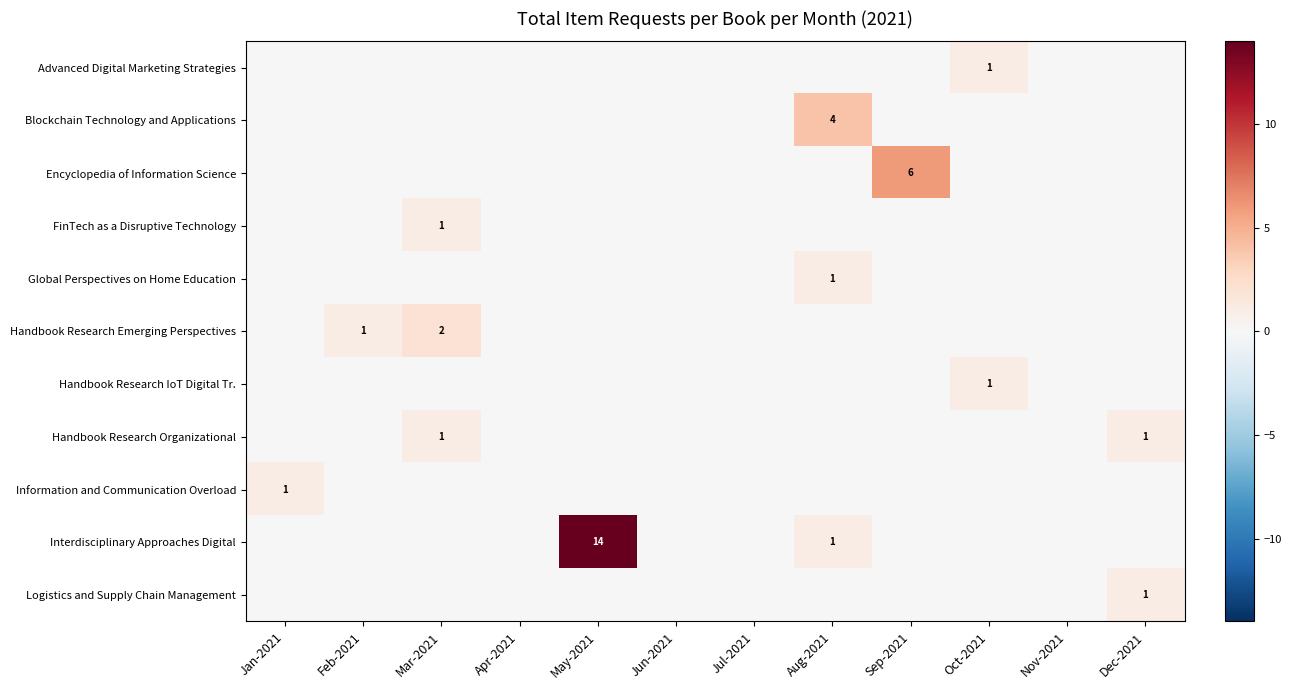

List the series in order of their peak value, lowest first.

Advanced Digital Marketing Strategies, FinTech as a Disruptive Technology, Global Perspectives on Home Education, Handbook Research IoT Digital Tr., Handbook Research Organizational, Information and Communication Overload, Logistics and Supply Chain Management, Handbook Research Emerging Perspectives, Blockchain Technology and Applications, Encyclopedia of Information Science, Interdisciplinary Approaches Digital